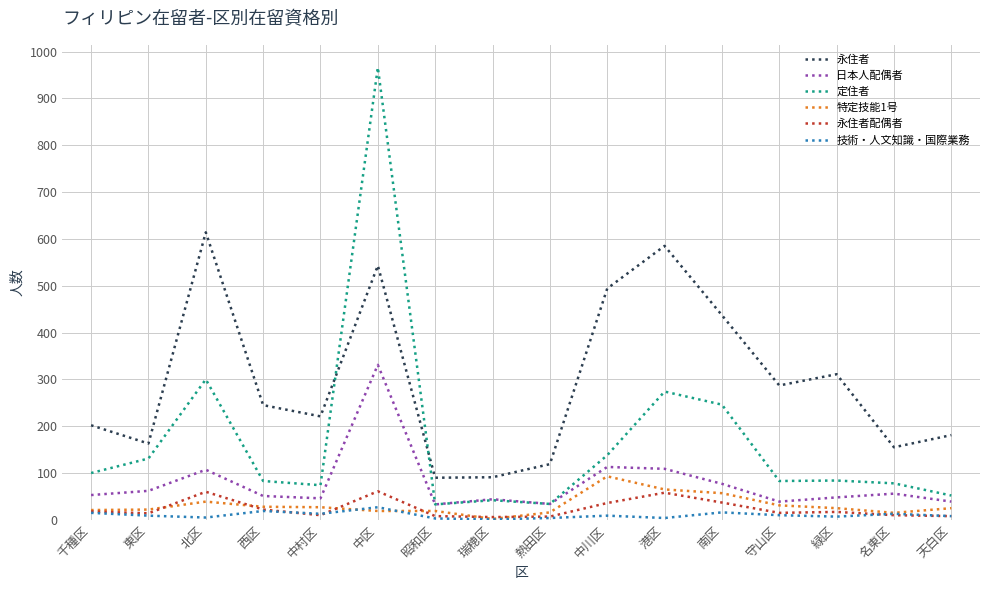

Is the value of 特定技能1号 at 瑞穂区 greater than the value of 永住者 at 名東区?

No